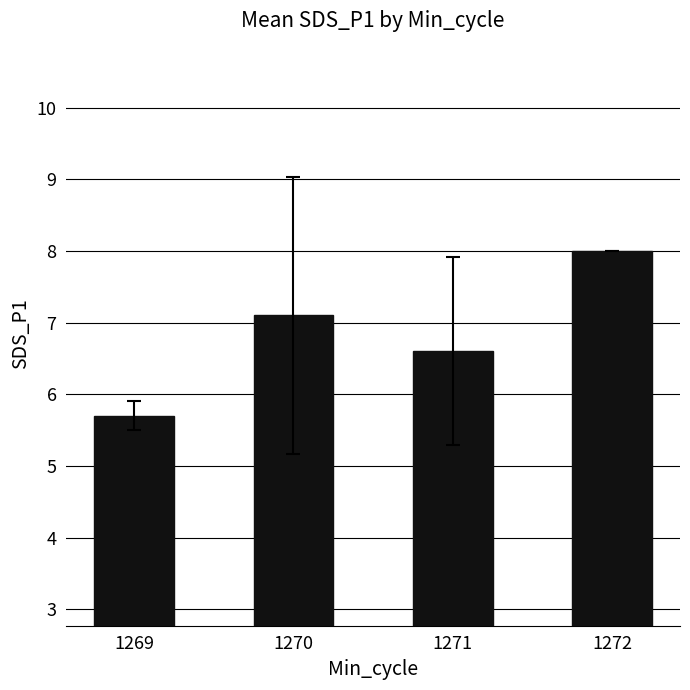

List the labels in order of value, largest first.

1272, 1270, 1271, 1269